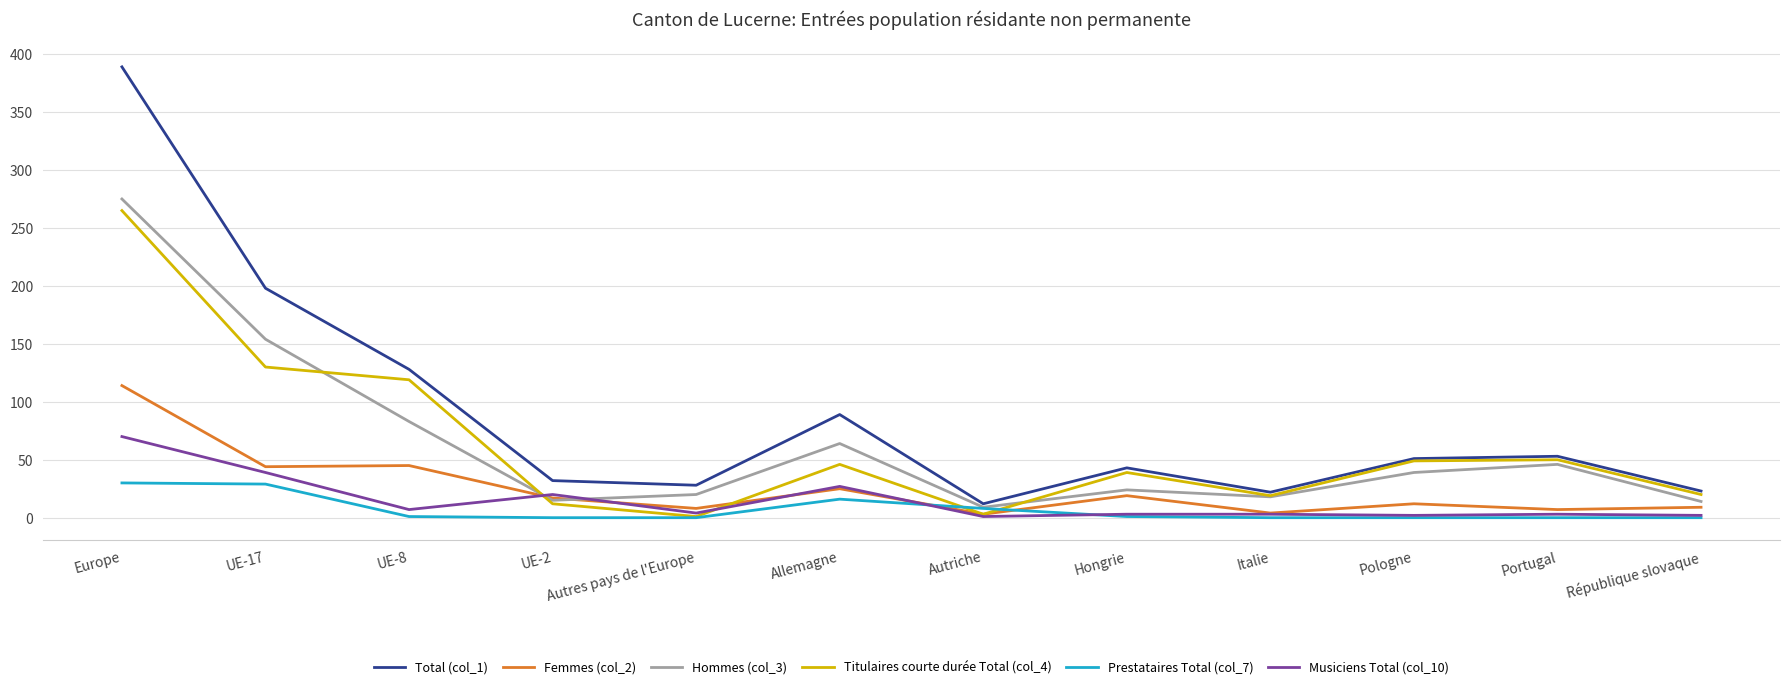

True or false: Total (col_1) and Musiciens Total (col_10) cross at least once.

False